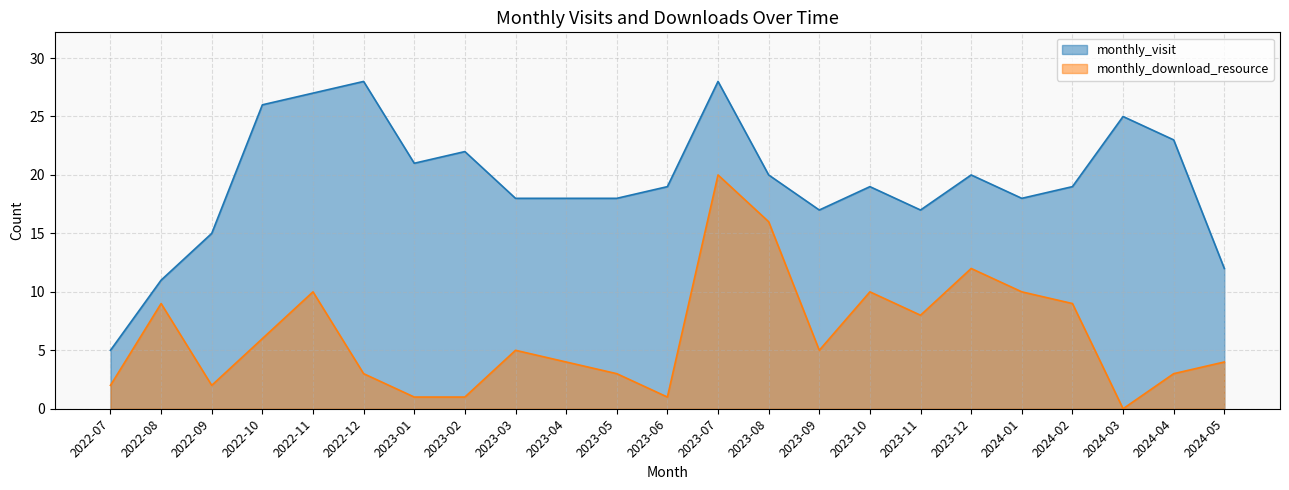

What is the sum of all monthly_visit values?

446